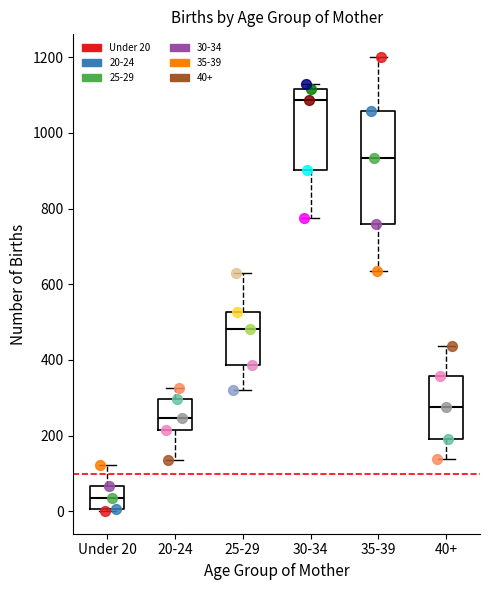

Where does the lower whisker of the box for 25-29 end on the y-axis? The values are not printed on the chart, so give them approximately, as read against the axis.

320